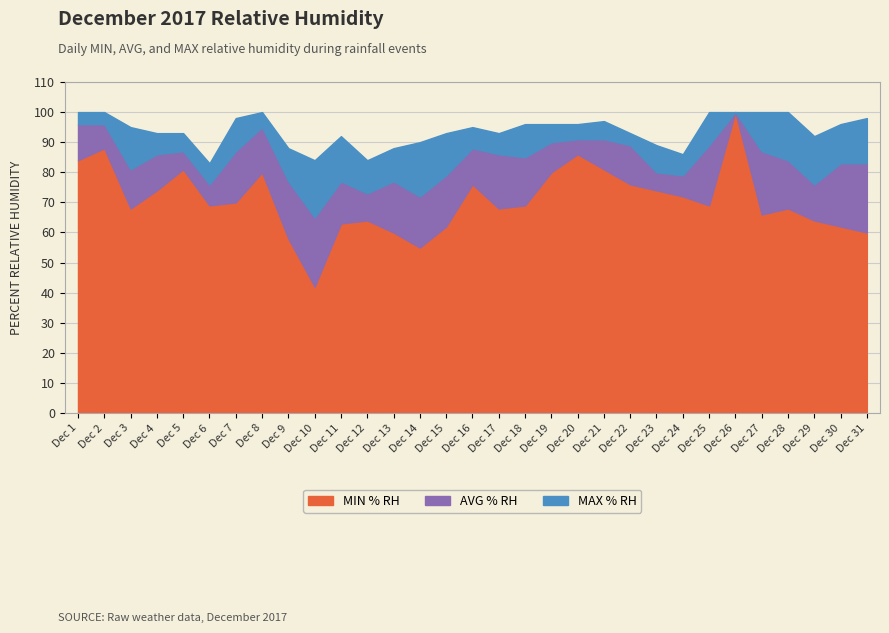

Where is the first local minimum for RH rain (AVG % RH)?

Dec 3